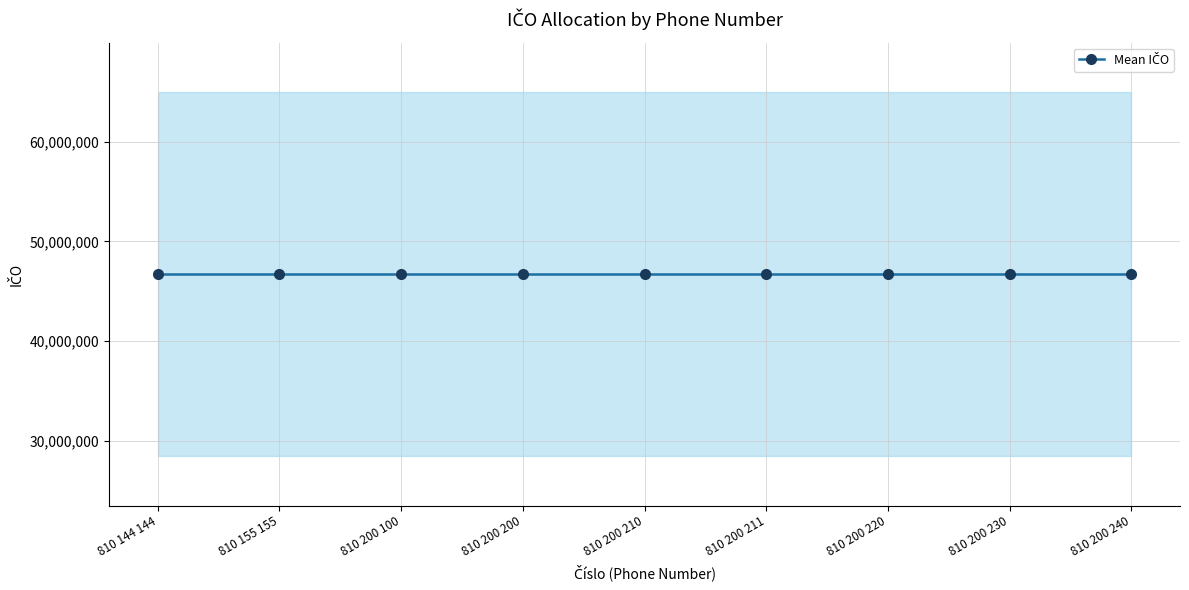

What is the difference between the highest and lowest values at 810 200 100?

36457511